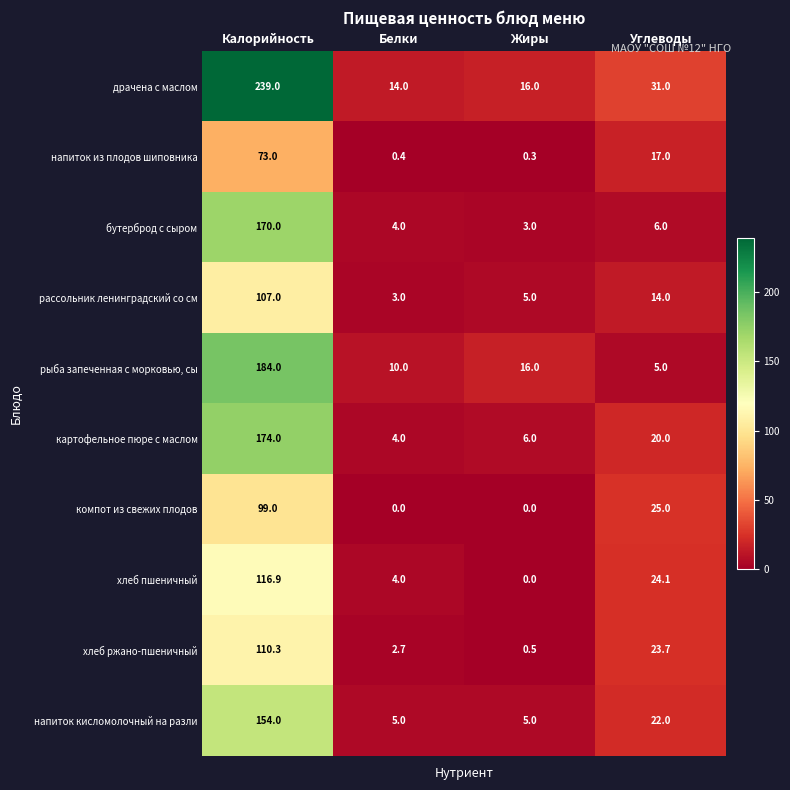

At Углеводы, list the series in order from smallest to largest.

рыба запеченная с морковью, сы, бутерброд с сыром, рассольник ленинградский со см, напиток из плодов шиповника, картофельное пюре с маслом, напиток кисломолочный на разли, хлеб ржано-пшеничный, хлеб пшеничный, компот из свежих плодов, драчена с маслом